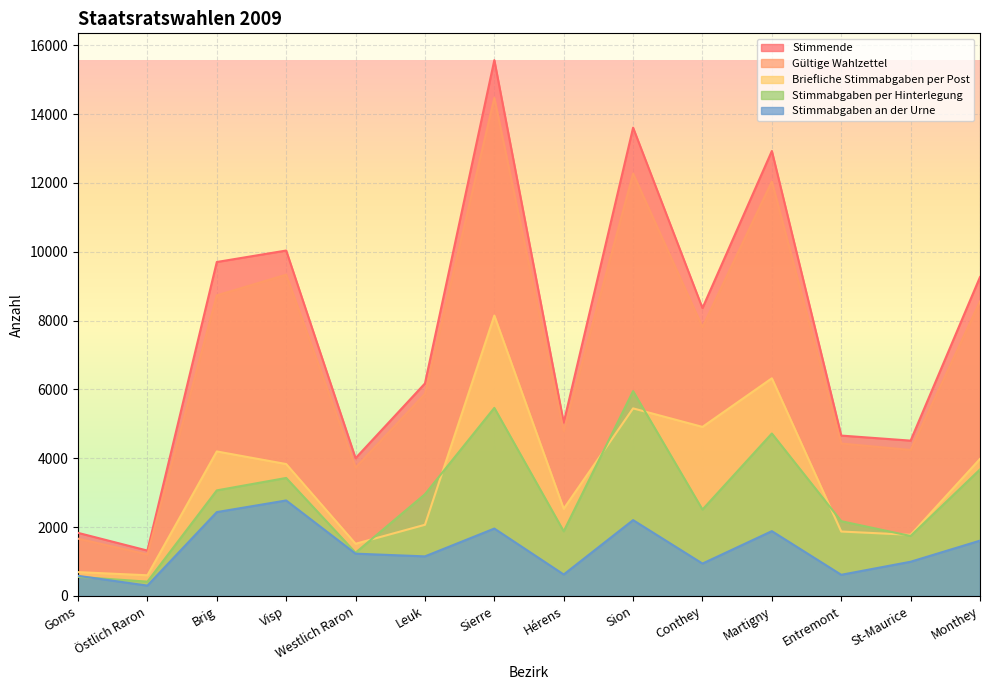

True or false: Stimmende and Stimmabgaben an der Urne cross at least once.

False